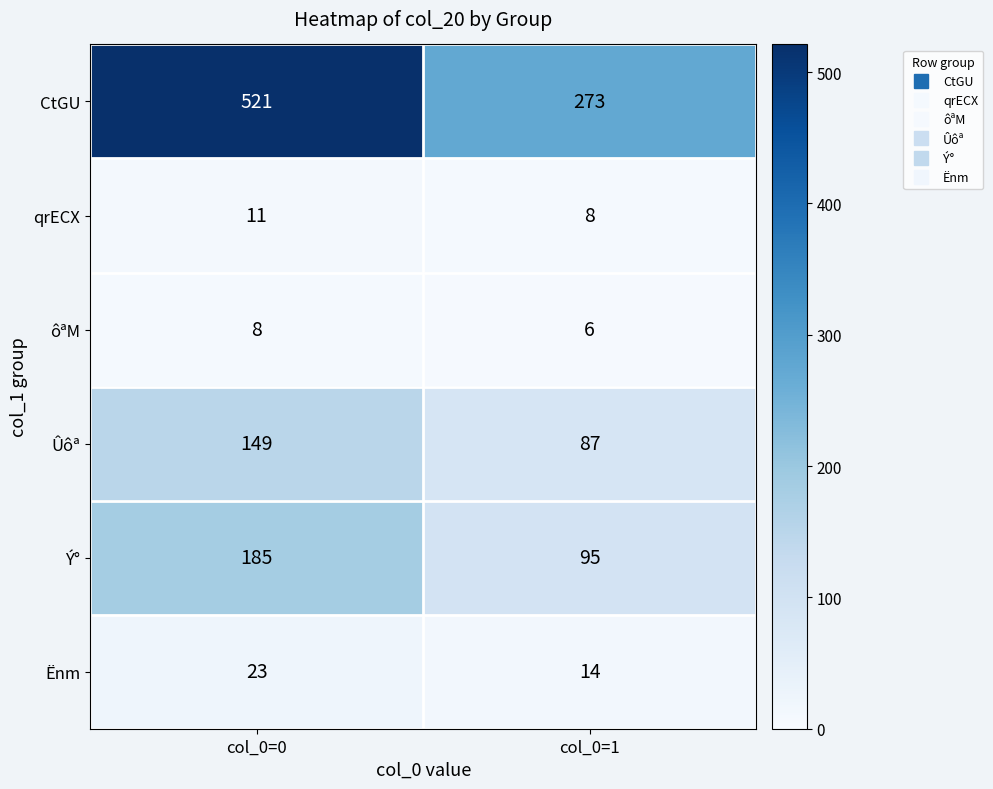

At which category is the sum across all series the highest?

col_0=0